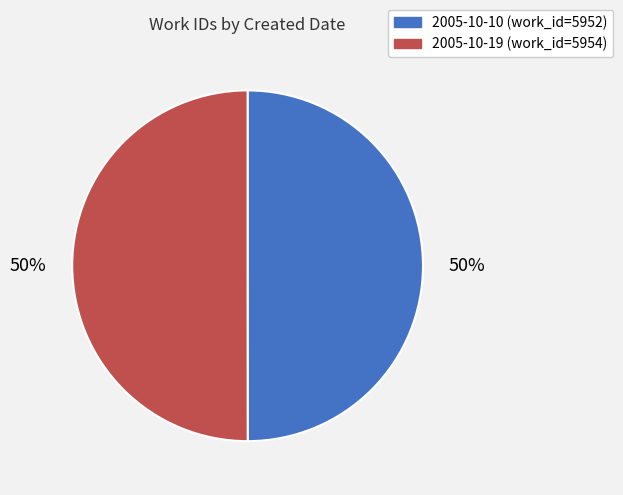

The 2005-10-10 slice represents 50% of the pie. True or false?

True